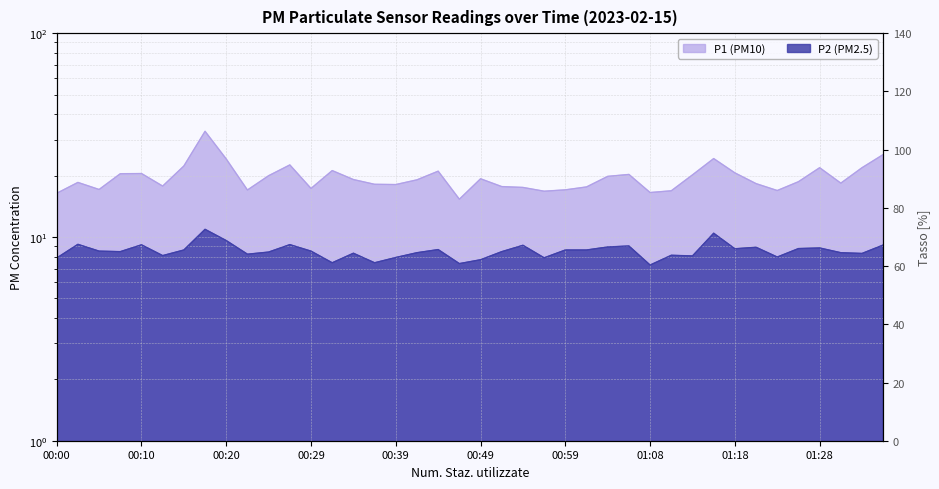

What is the total value across all series at 01:28?

30.7